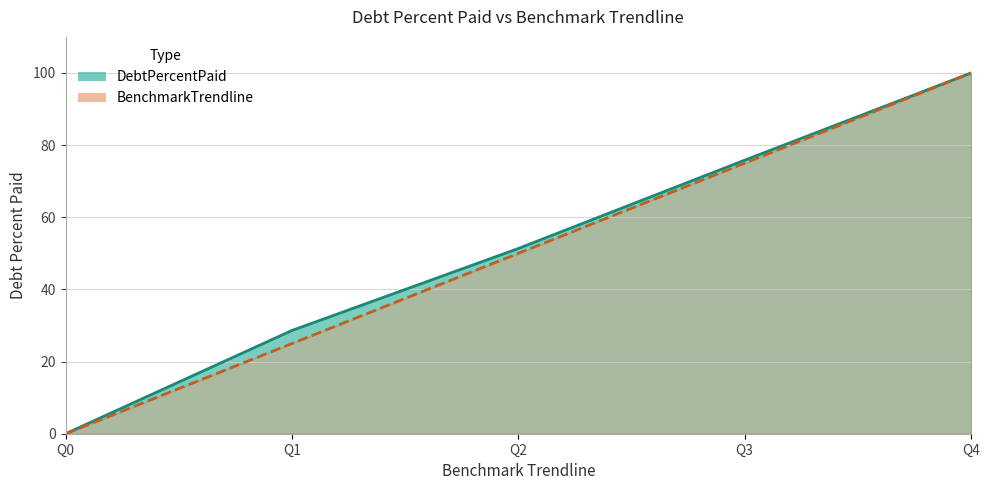

True or false: BenchmarkTrendline has more than 1 points higher than both neighbors.

False